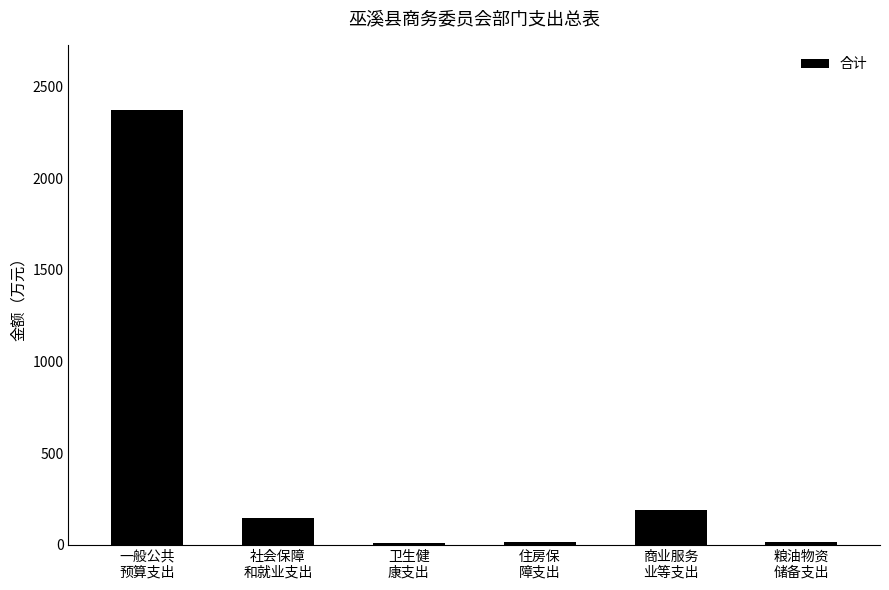

What is the label of the 5th bar from the right?

社会保障
和就业支出